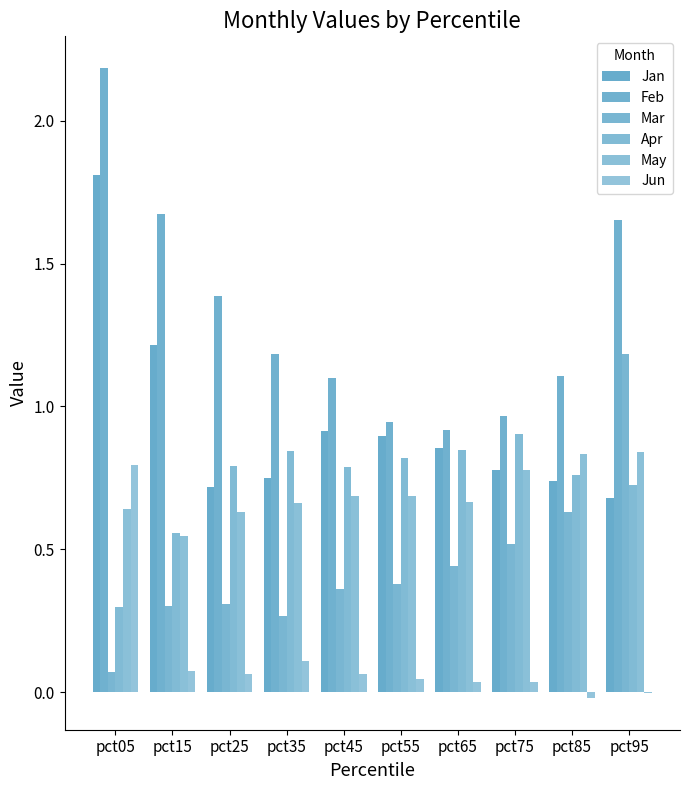

At which category does the chart reach its minimum across all series?

pct85